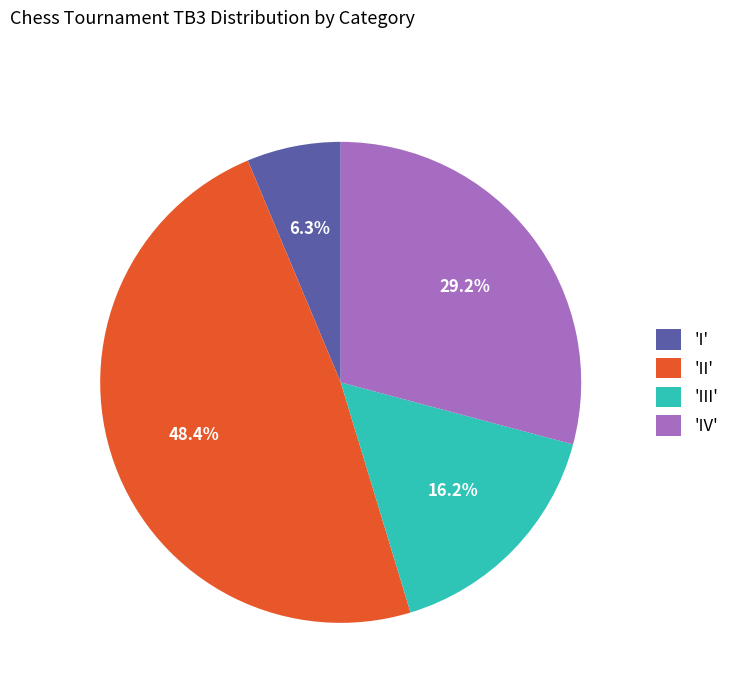

Is 'III' the majority of the pie?

No